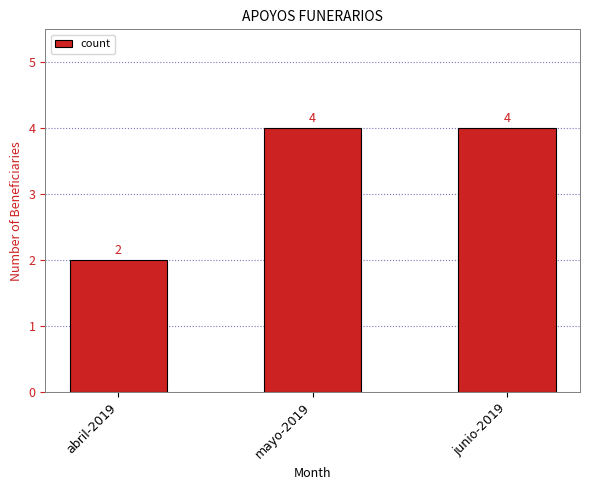

Reading left to right, what are all the values shown in this chart?

abril-2019=2	mayo-2019=4	junio-2019=4